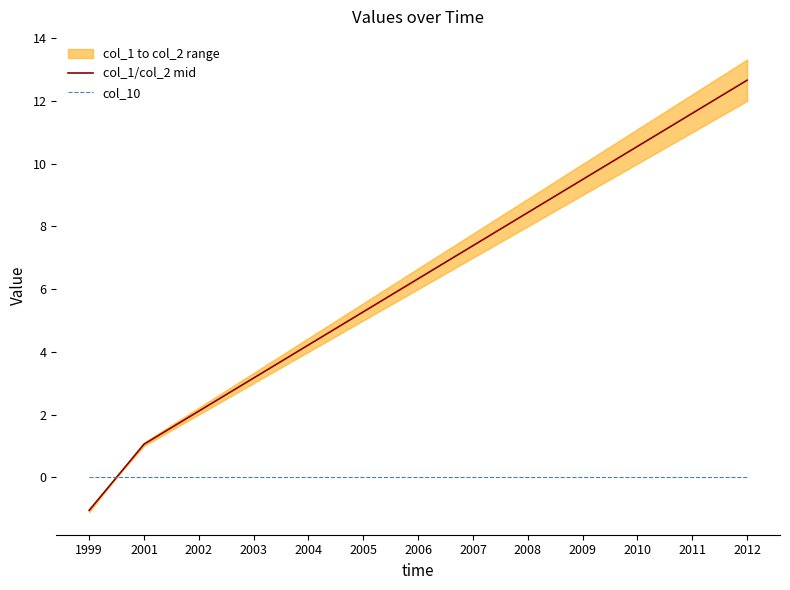

Where does the col_1/col_2 mid series first go above 6?

2006